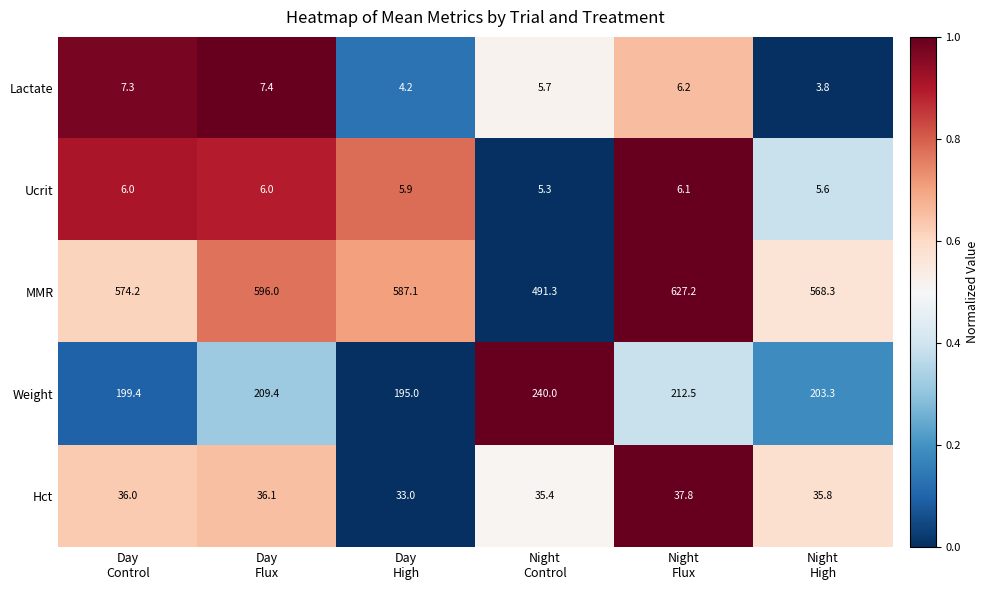

What is the spread (max minus min) of values at Night
Control?

486.0